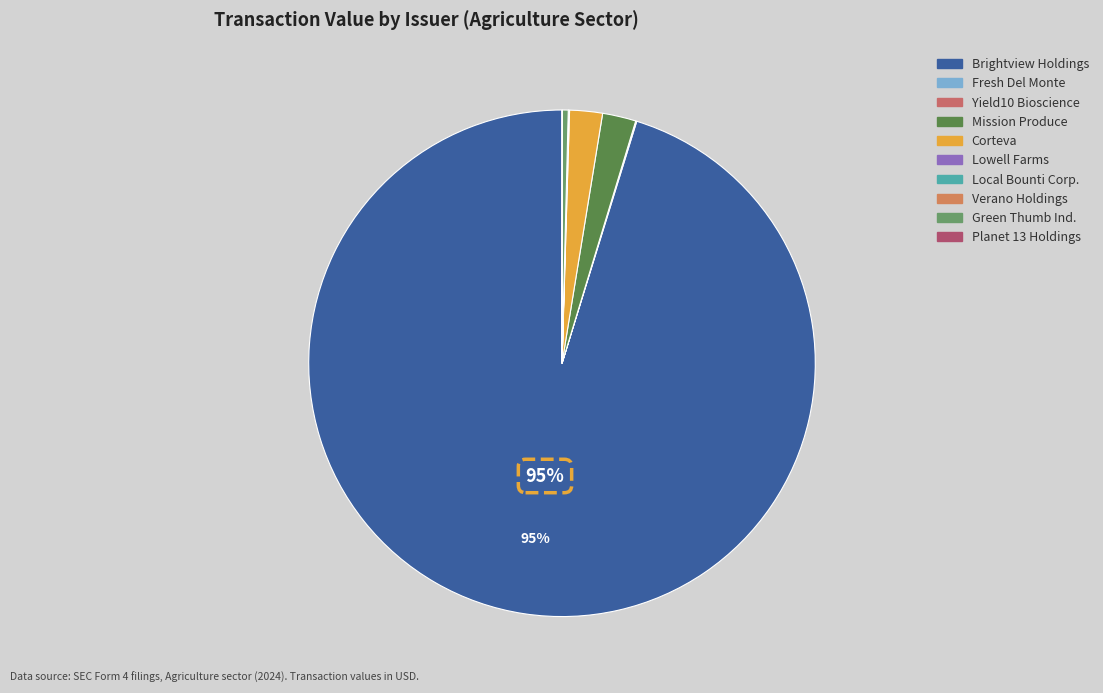

Which category has the smallest portion of the pie?

Local Bounti Corporation/De